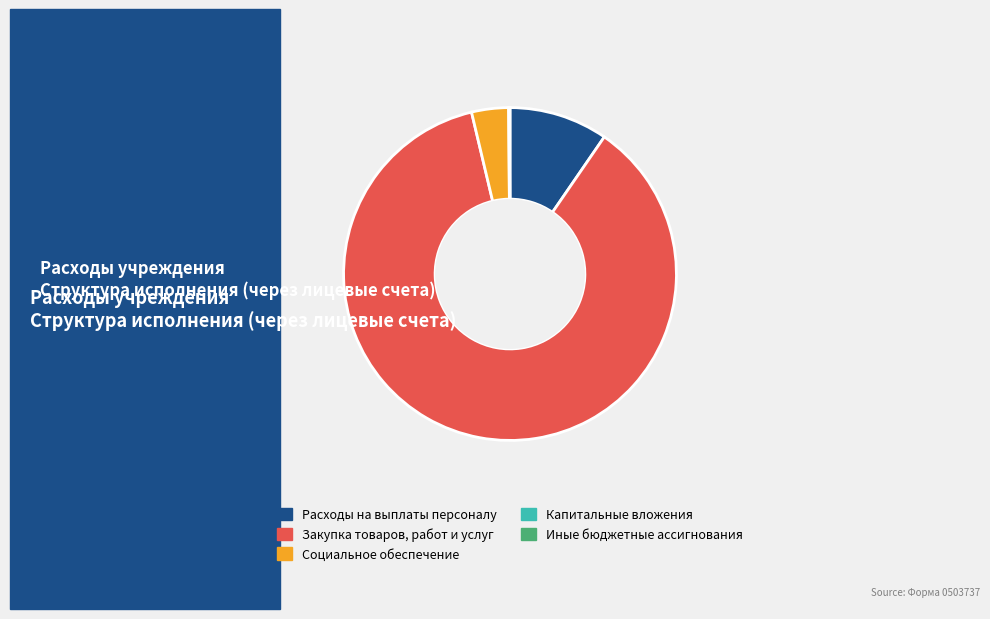

Which slice is the largest?

Закупка товаров, работ и услуг